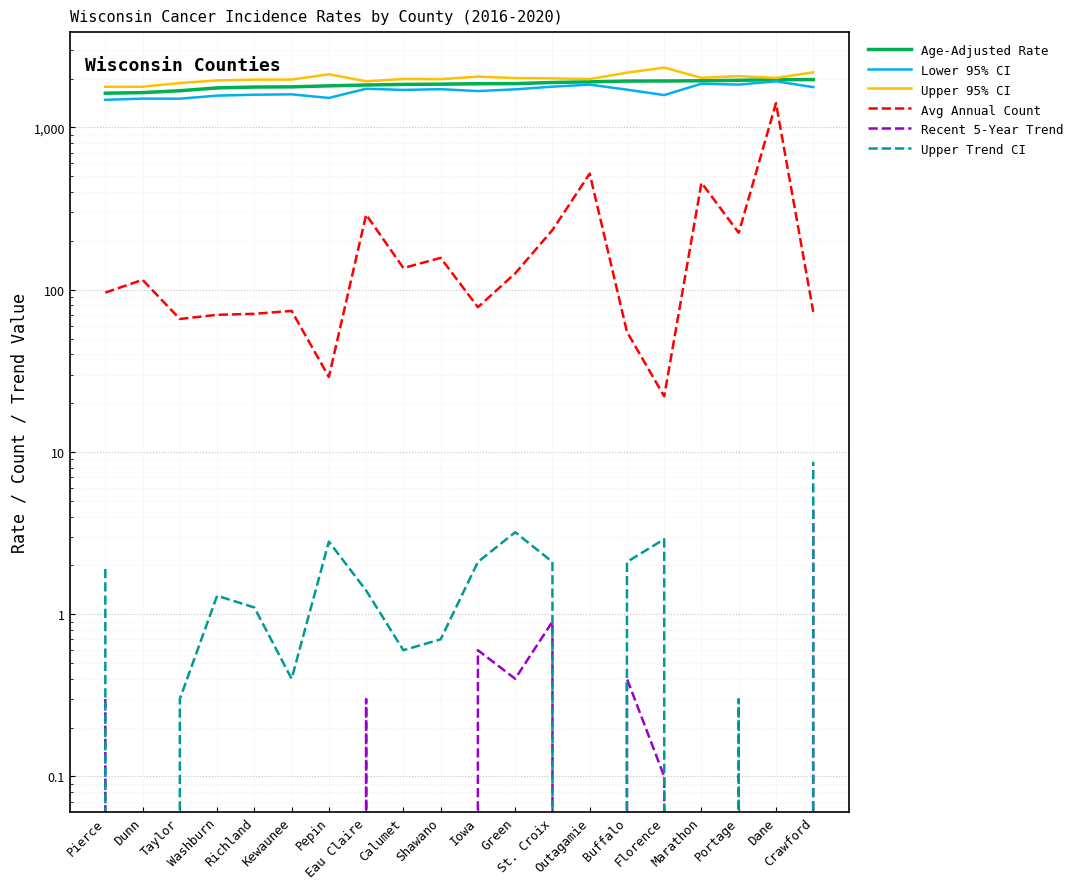

At which category does the chart reach its peak across all series?

Florence